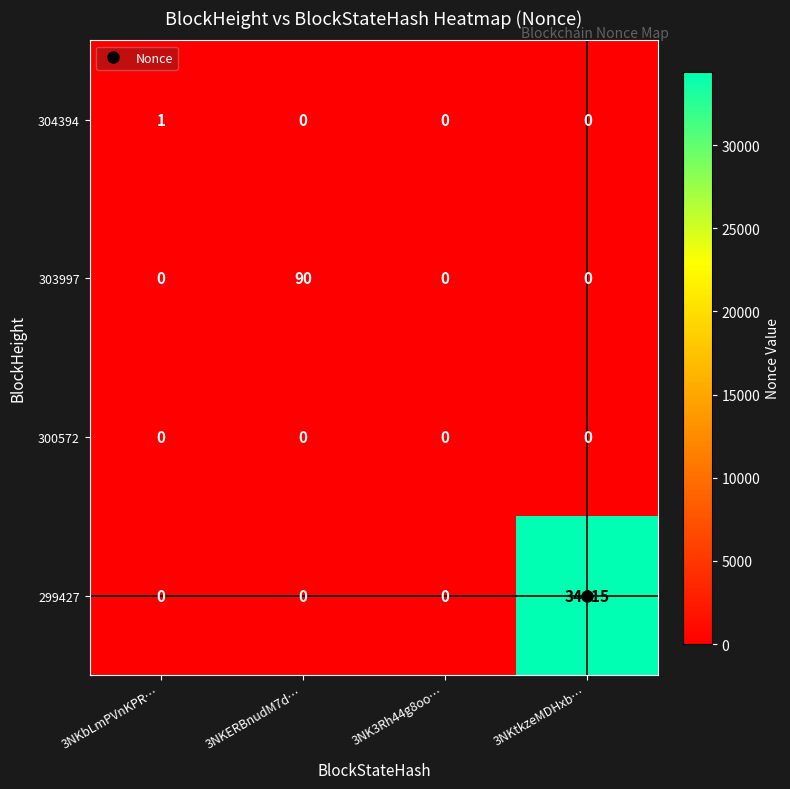

The value of 303997 at 3NK3Rh44g8oo… is -46. True or false?

False